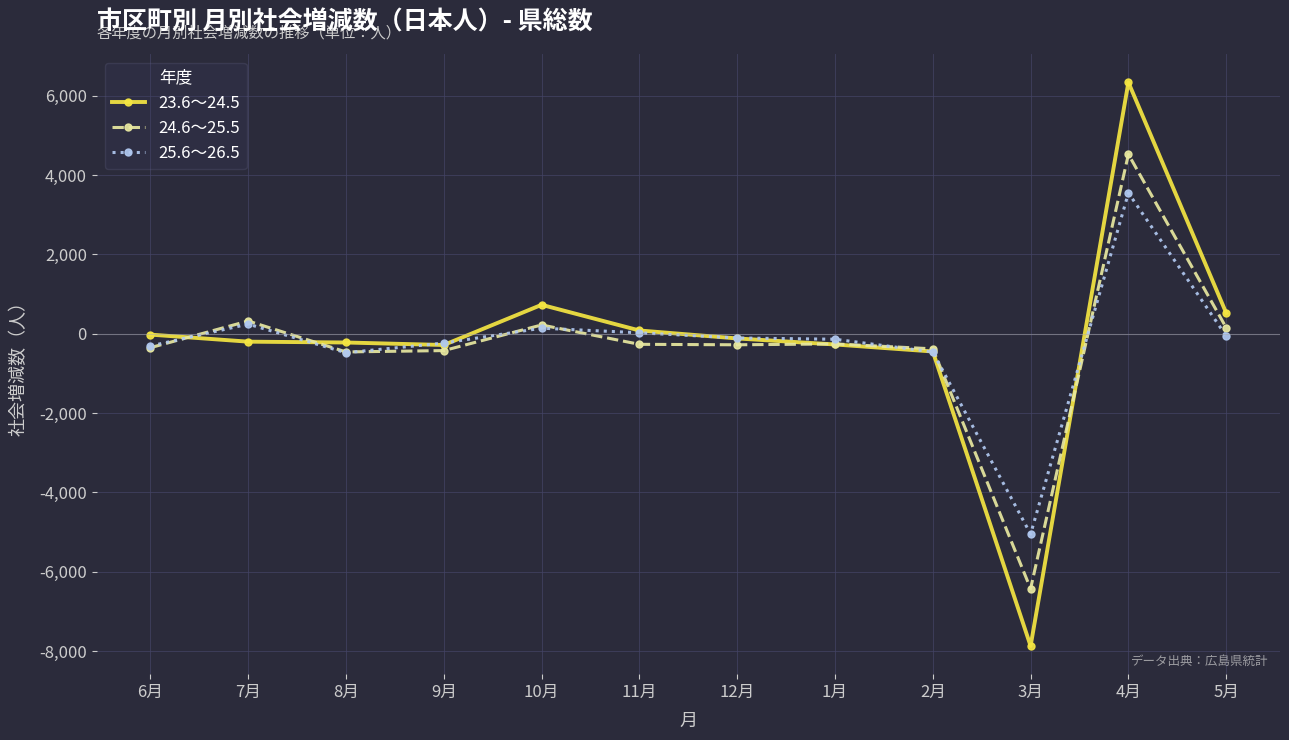

How many categories are shown in the chart?

12